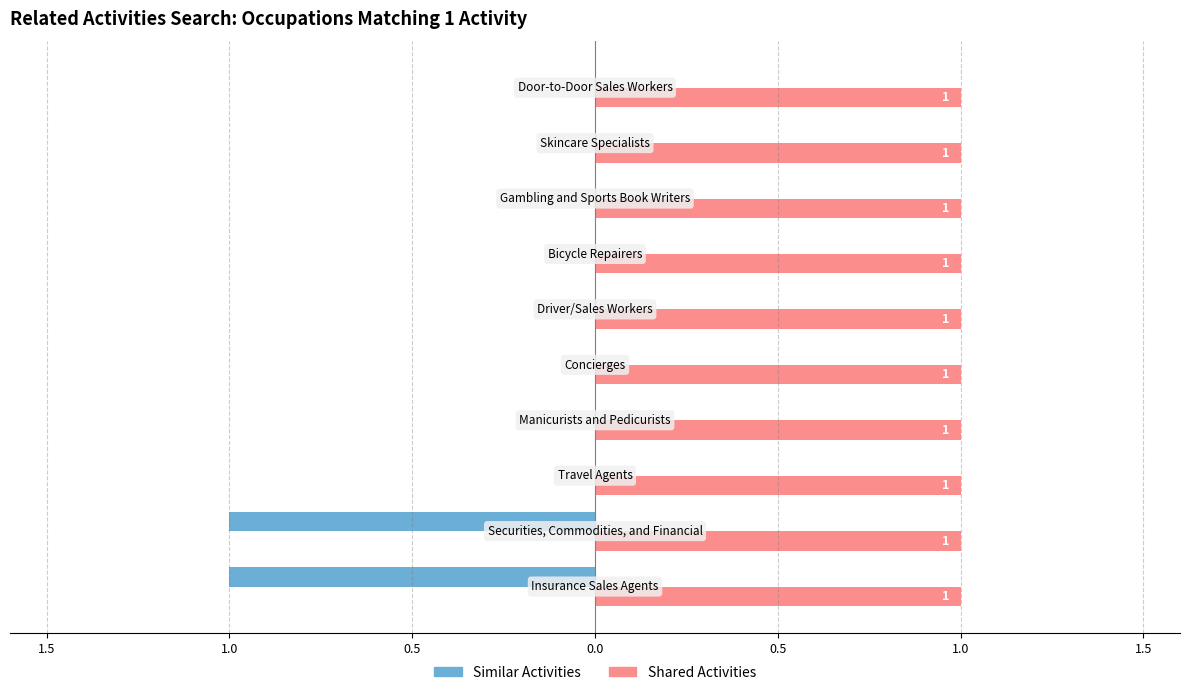

What are all the series names shown in the legend?

Similar Activities, Shared Activities